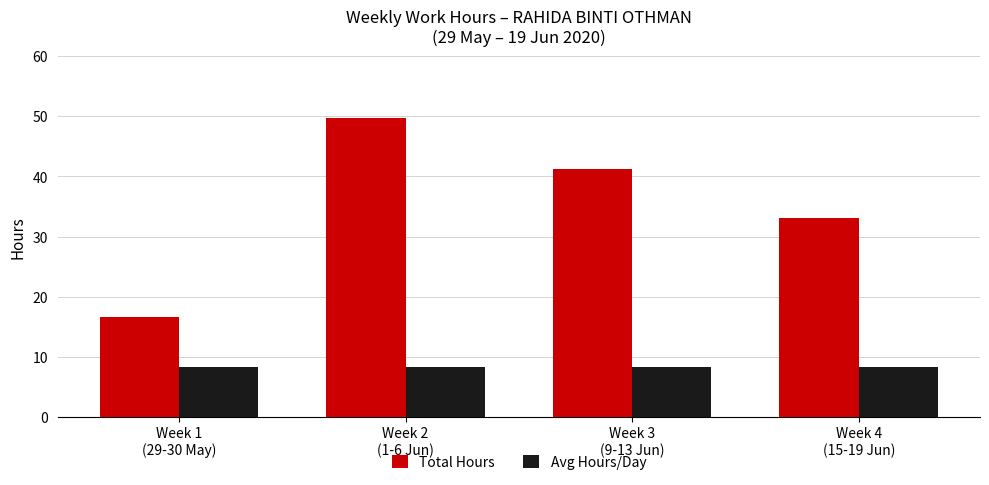

Between Week 1
(29-30 May) and Week 3
(9-13 Jun), which series saw the biggest shift?

Total Hours